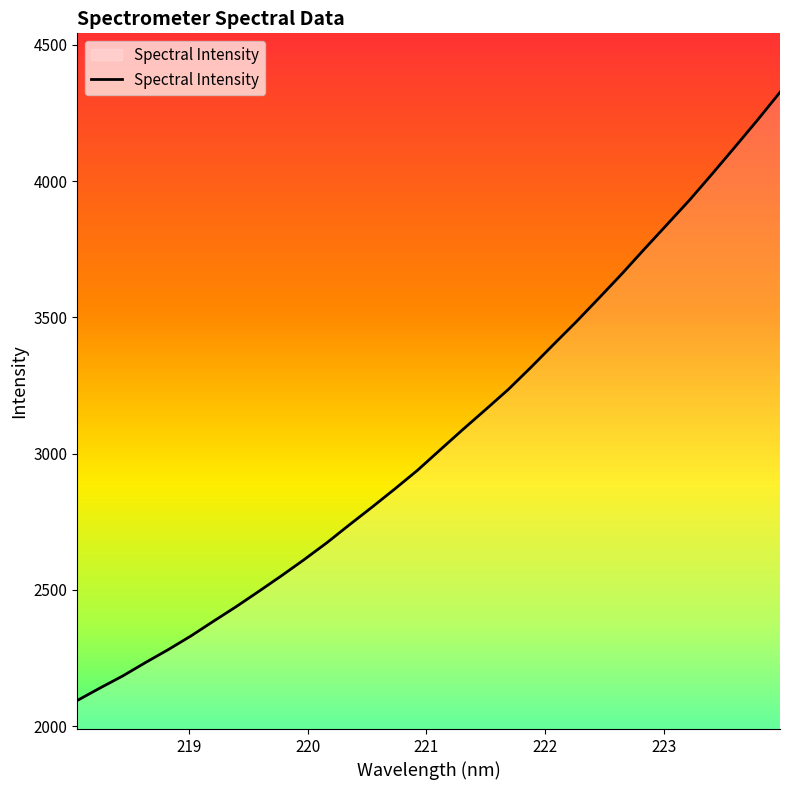

What is the smallest value displayed?

2094.3